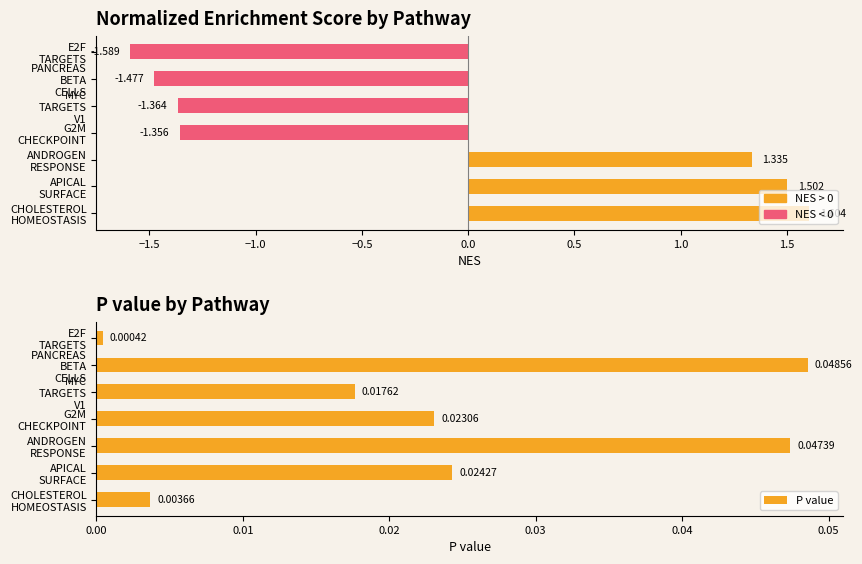

List the series in order of their overall mean, highest first.

P value, Normalized Enrichment Score